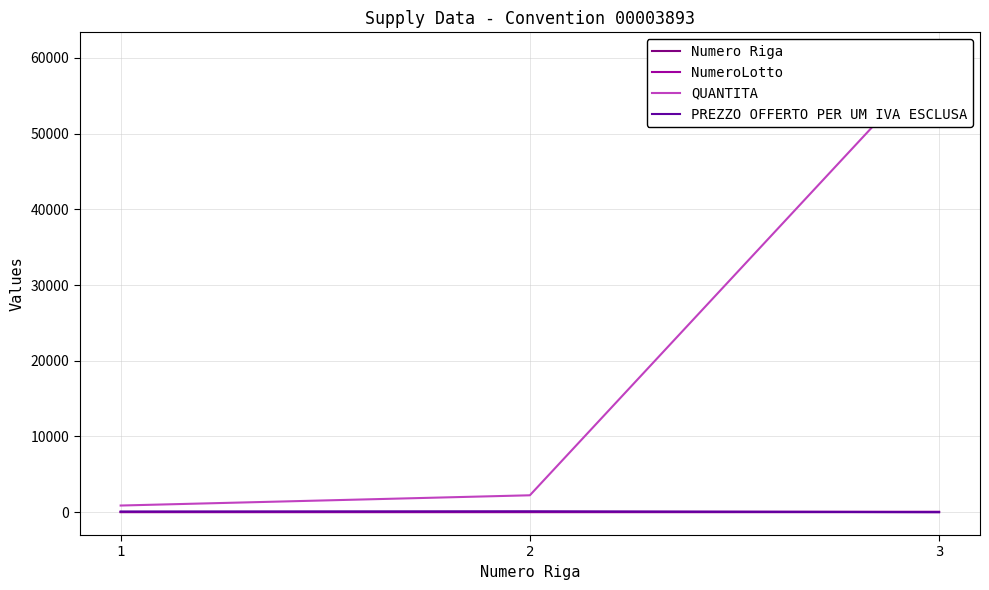

What is the value of the NumeroLotto point at the 2nd from the left?

50.0